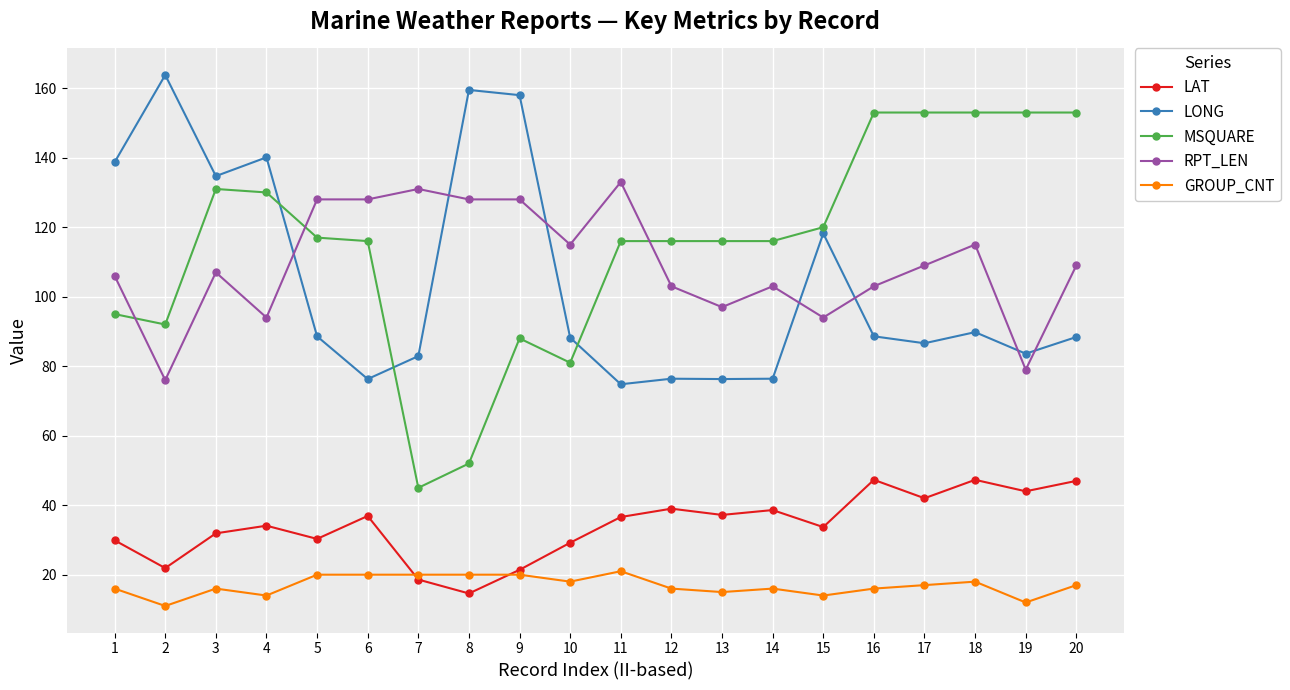

The MSQUARE series shows 175.9 at 14. True or false?

False